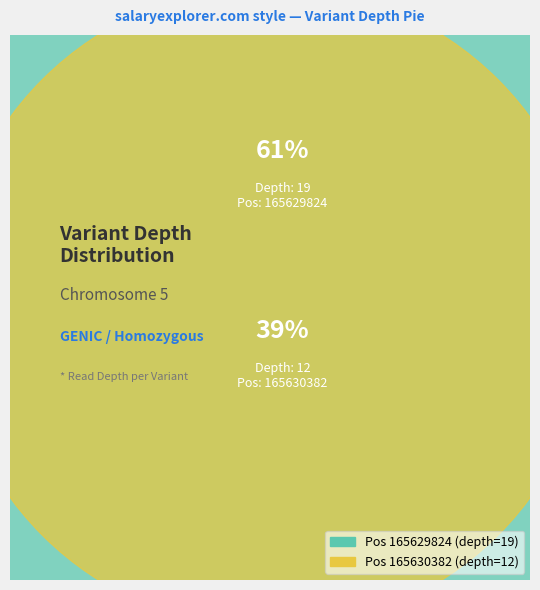

The 165630382 slice represents 27% of the pie. True or false?

False